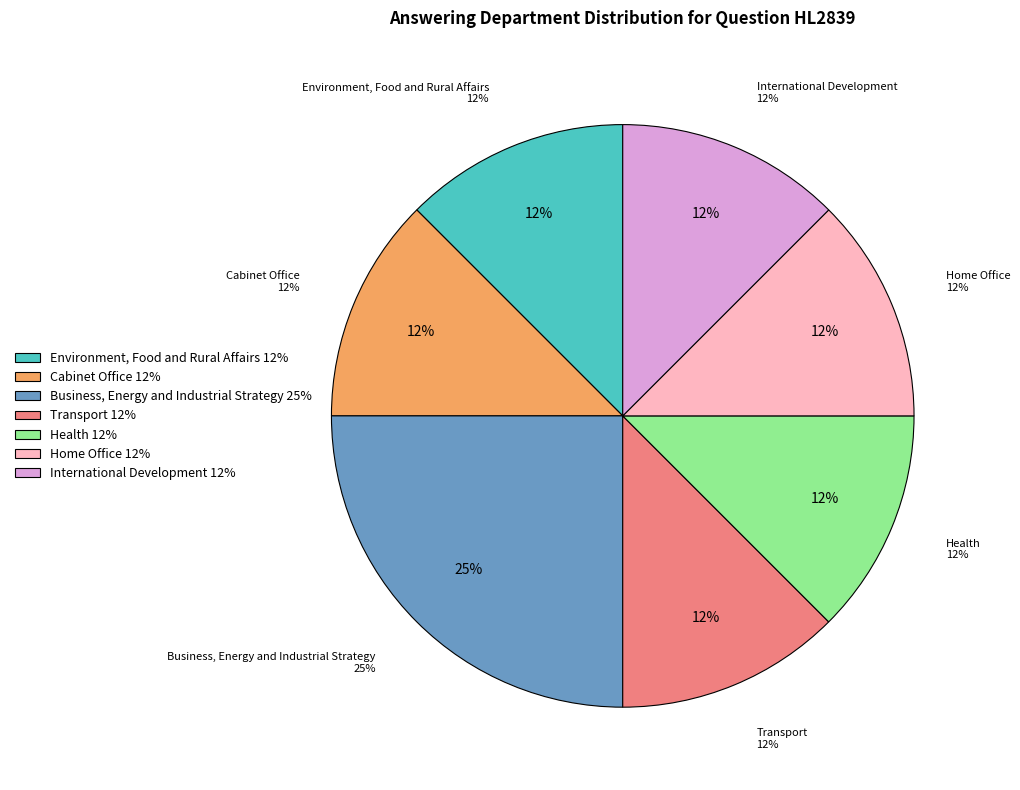

Which has a higher value, Transport or Environment, Food and Rural Affairs?

Transport